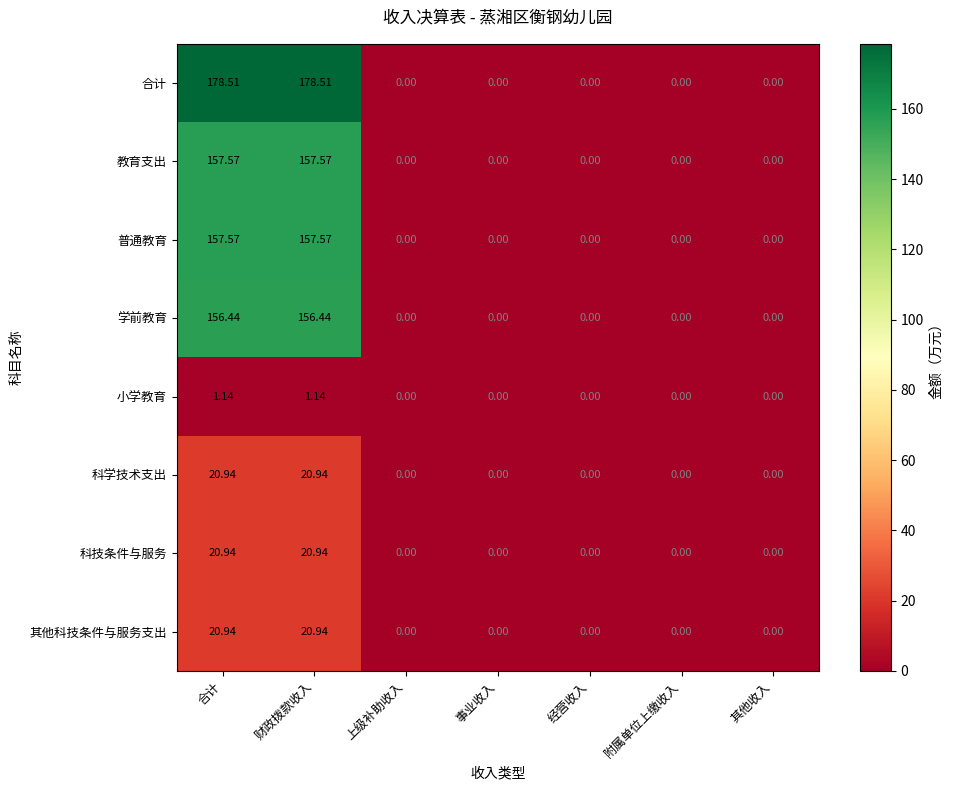

Which series has the largest total across all categories?

合计